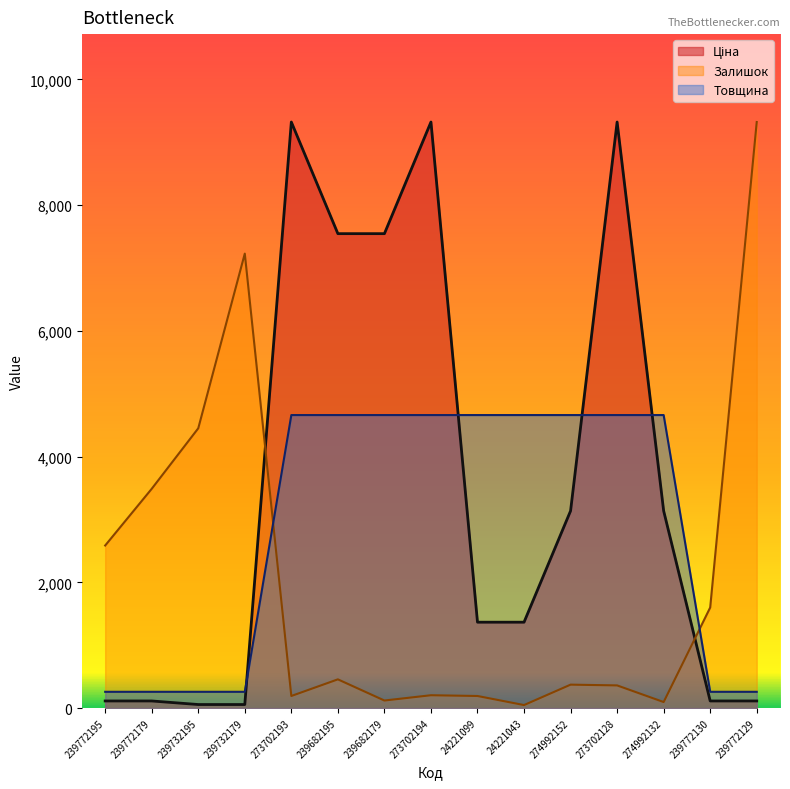

Is the value of Ціна at 273702128 greater than the value of Товщина at 273702128?

Yes